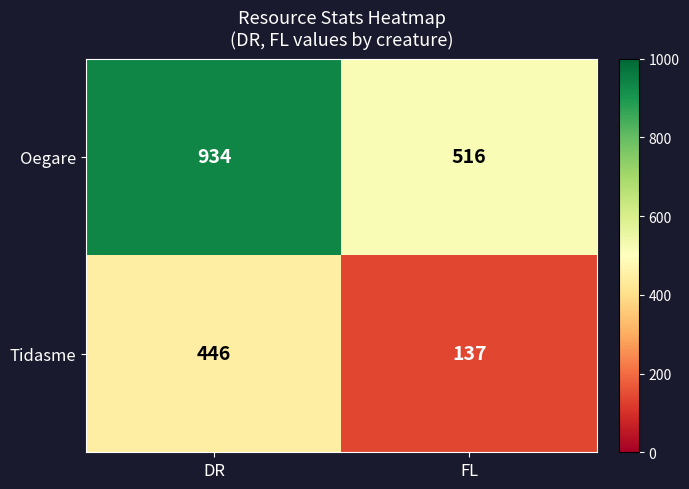

What is the average value of the Tidasme series?

292